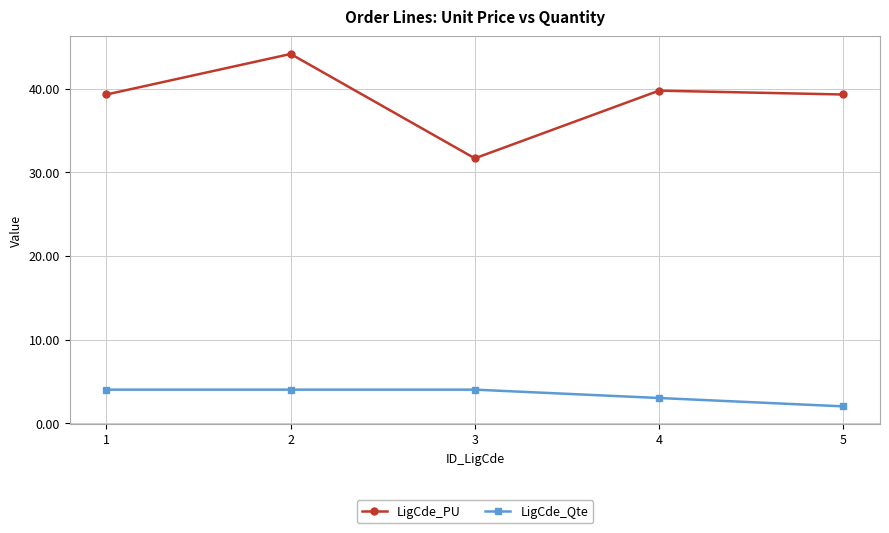

How many lines are shown in the chart?

2